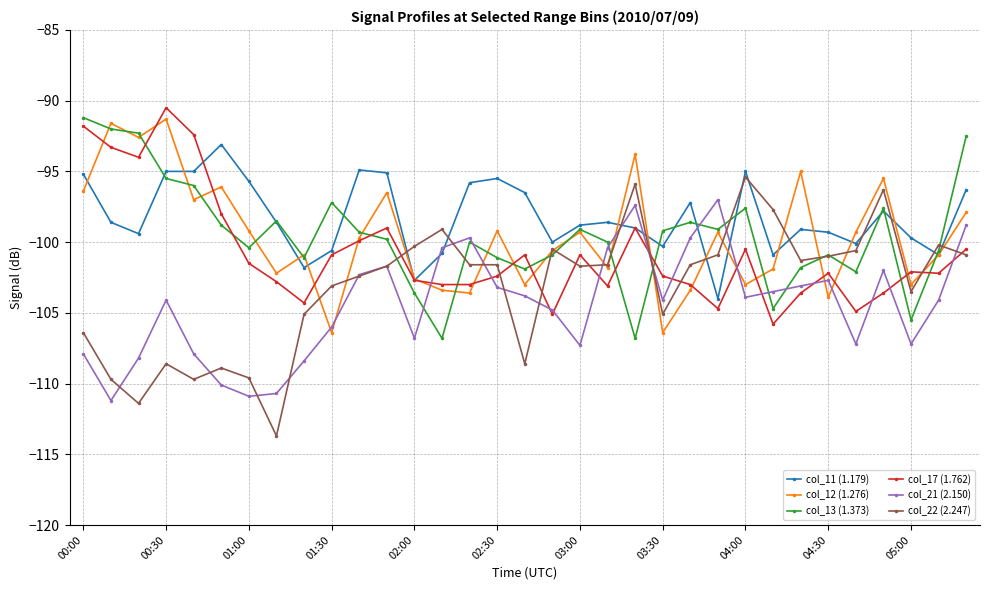

What is the greatest value displayed?

-90.5